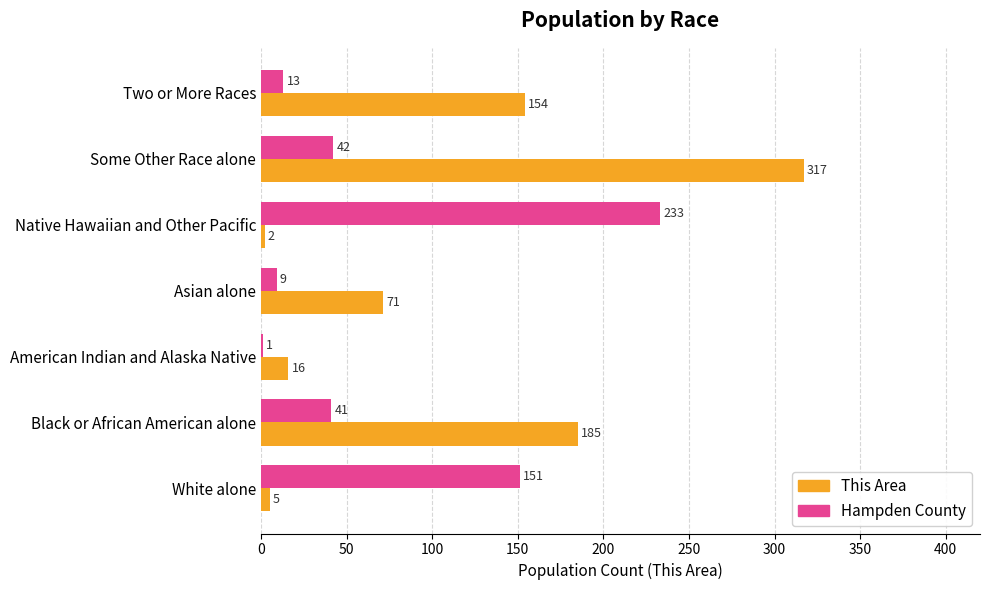

True or false: This Area has a value of 191 at Some Other Race alone.

False